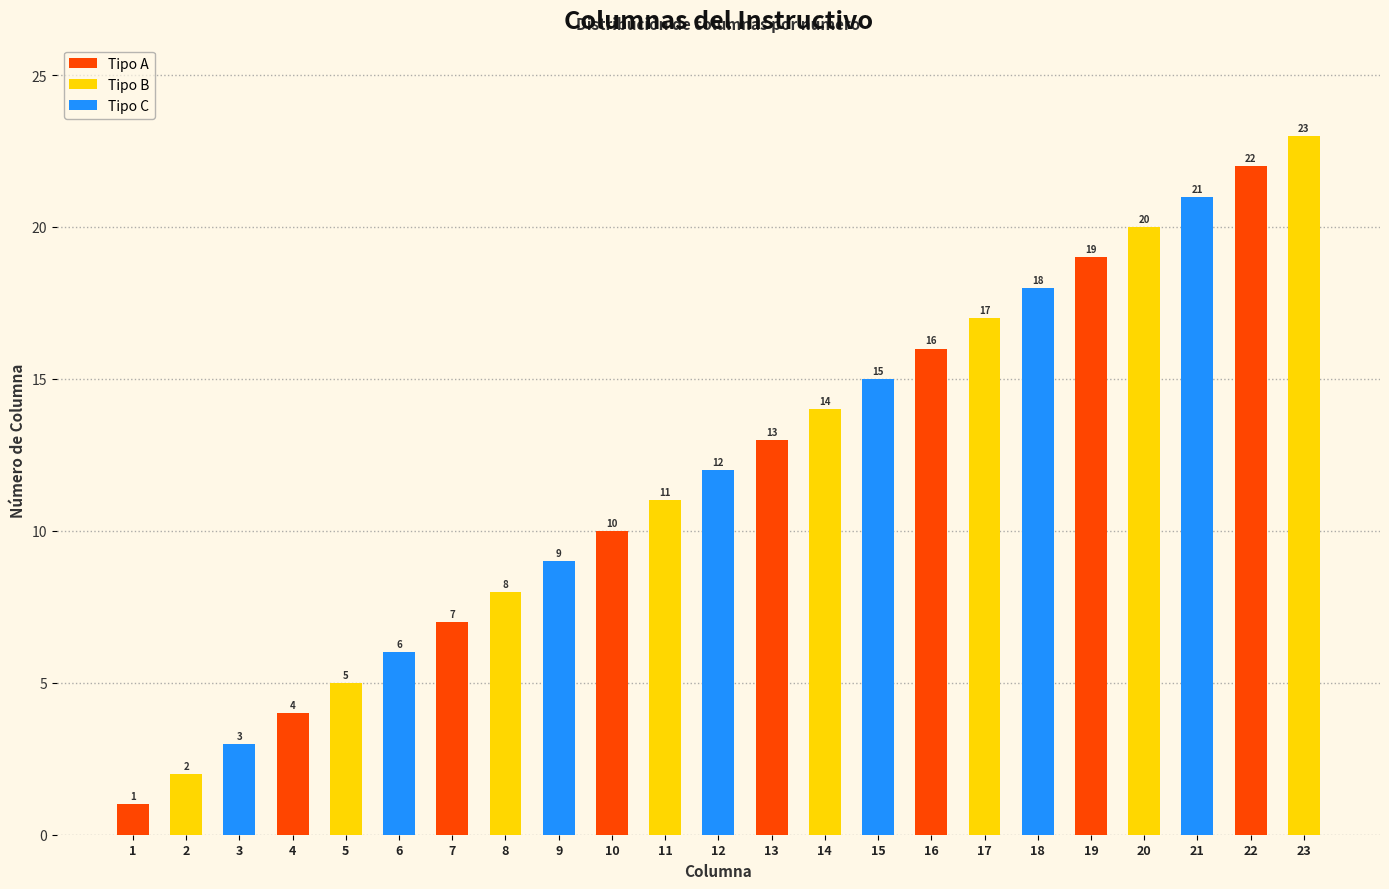

What value does the data have at 11, to the nearest 5?

10